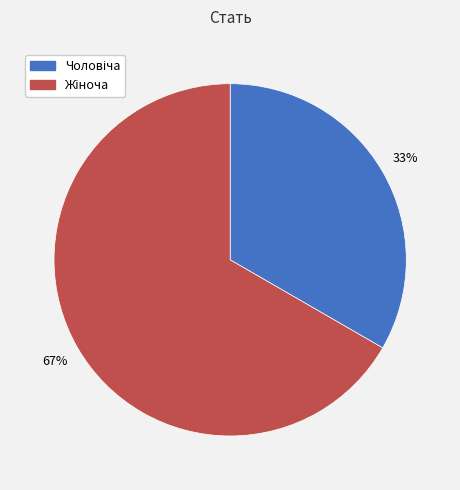

To the nearest percent, what is the average slice percentage?

50%